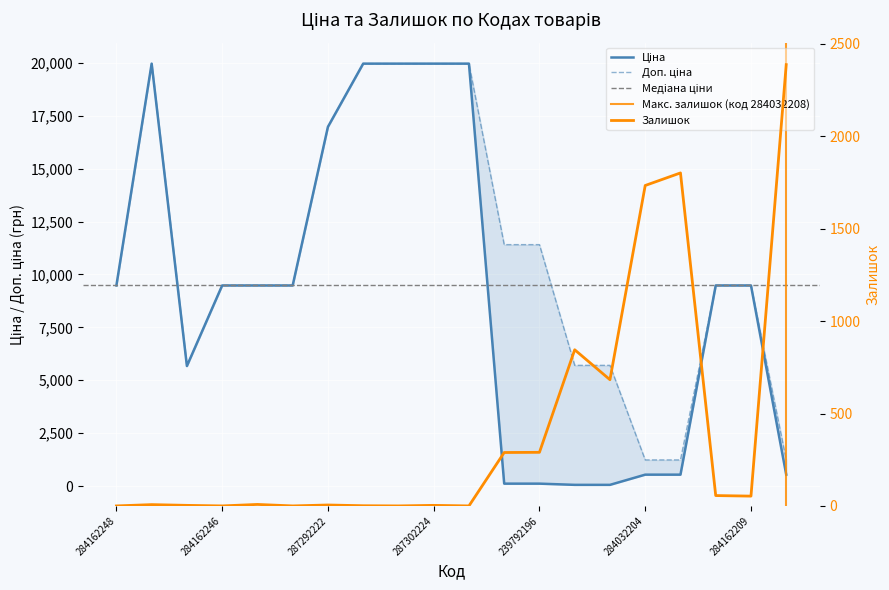

What is the label of the 2nd point from the right?

284162209